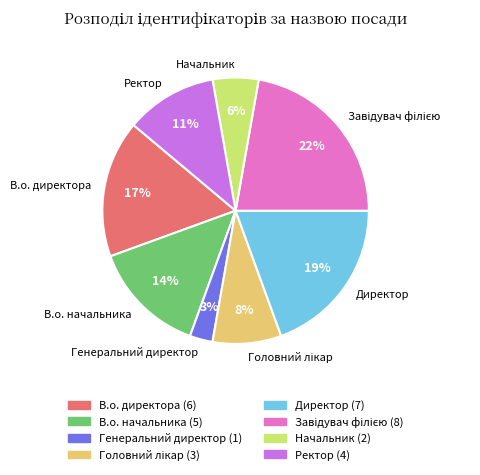

What percentage is the Генеральний директор slice, to the nearest percent?

3%